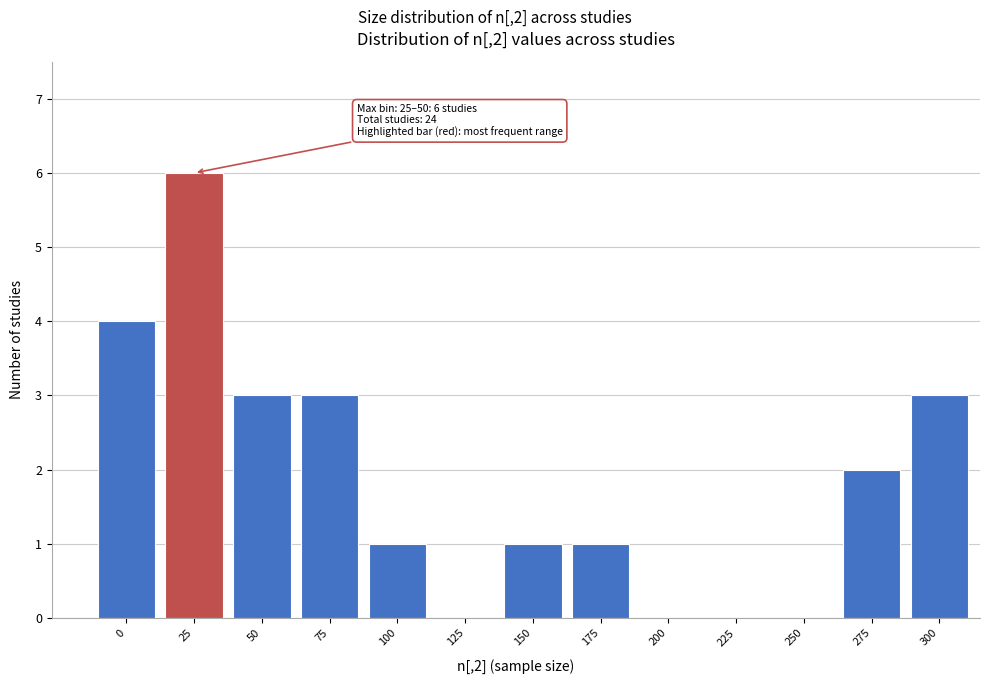

Reading left to right, extract all data points from this chart.

0=4	25=6	50=3	75=3	100=1	125=0	150=1	175=1	200=0	225=0	250=0	275=2	300=3